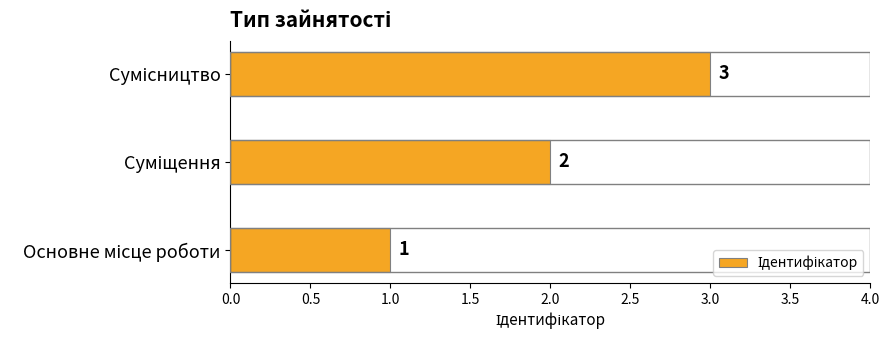

How many values are between 1 and 3?

3